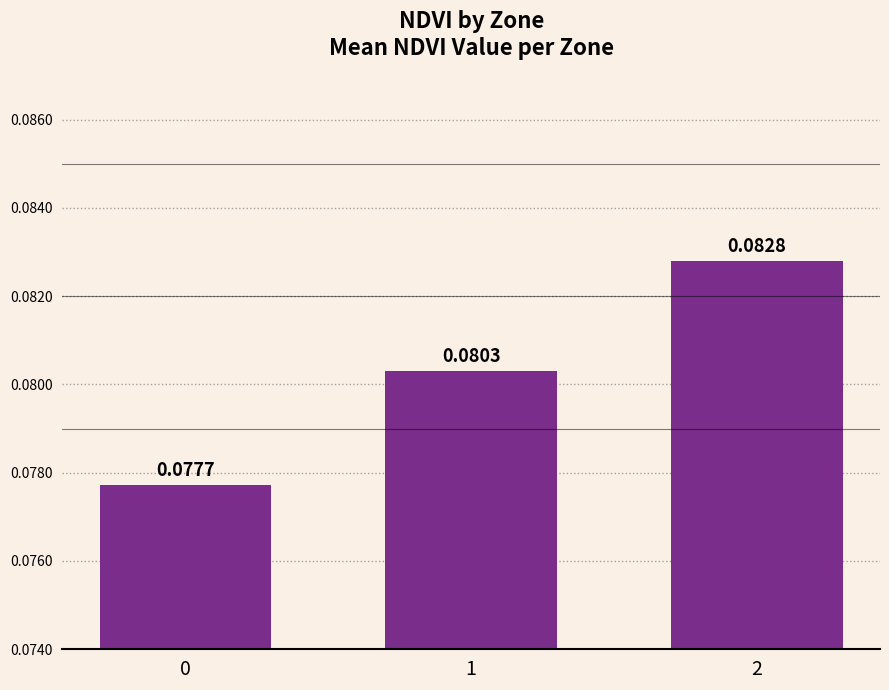

Between 0 and 2, which is larger?

2